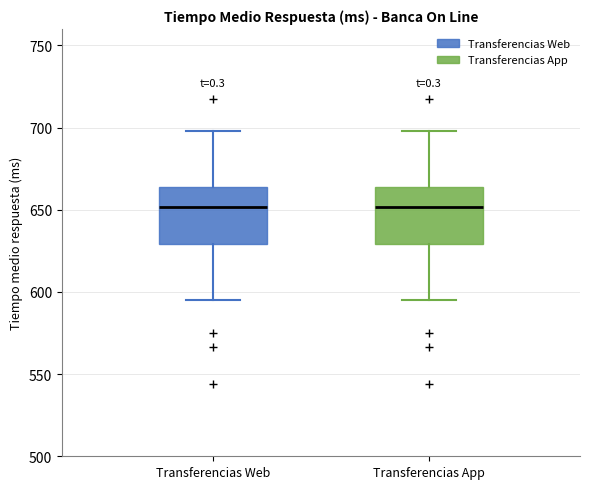

Reading left to right, transcribe this box plot: for each box, give where its median line is, the range the box spans, and where its two whiskers end, as read against the y-axis. The values are not printed on the chart, so give them approximately, as read against the axis.

Transferencias Web: median 650, box 630 to 665, whiskers 595 to 700
Transferencias App: median 650, box 630 to 665, whiskers 595 to 700